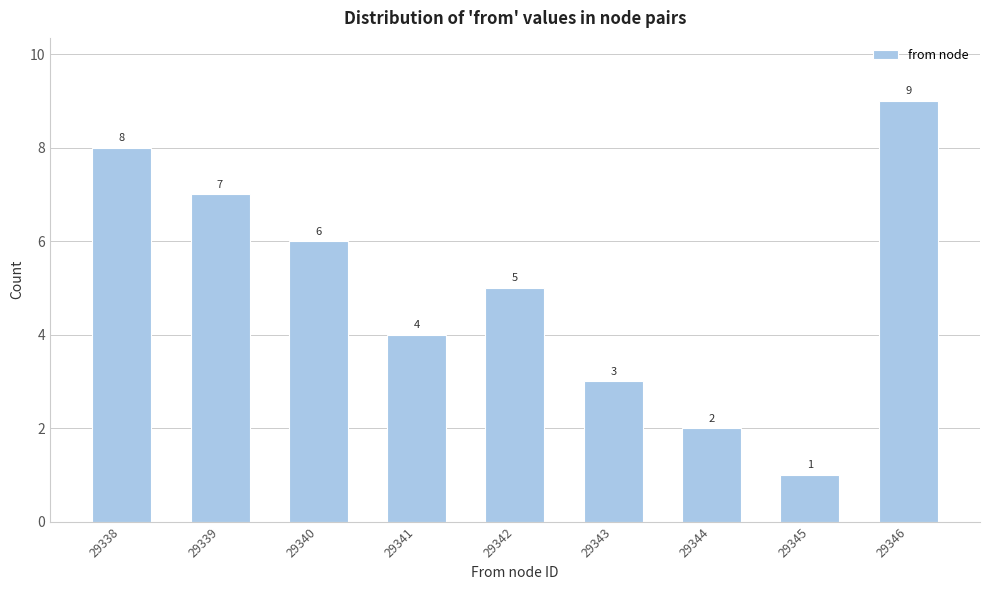

Reading right to left, transcribe all the data shown in this chart.

9	1	2	3	5	4	6	7	8